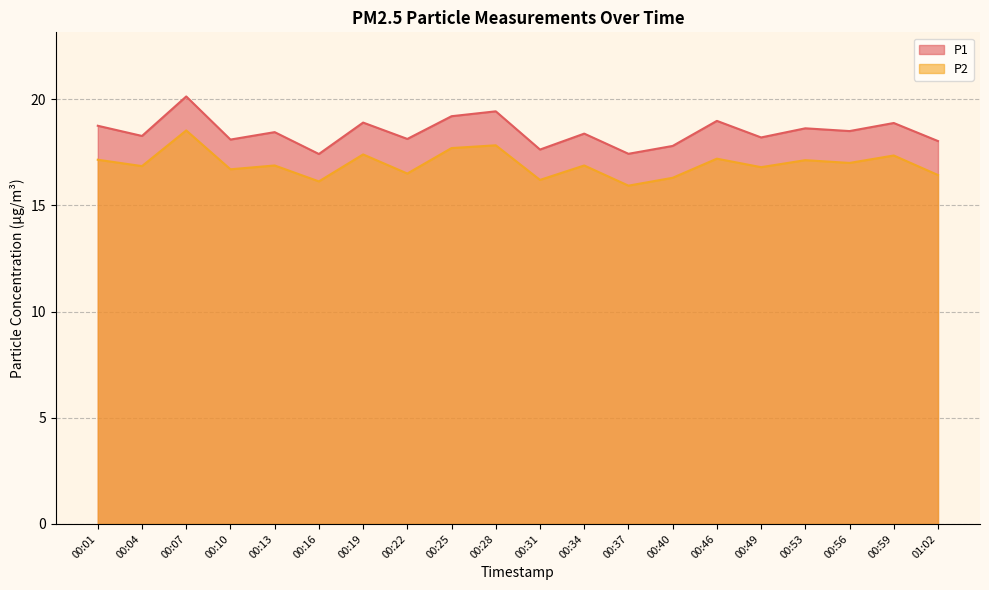

Is the value of P1 at 00:25 greater than the value of P2 at 00:13?

Yes